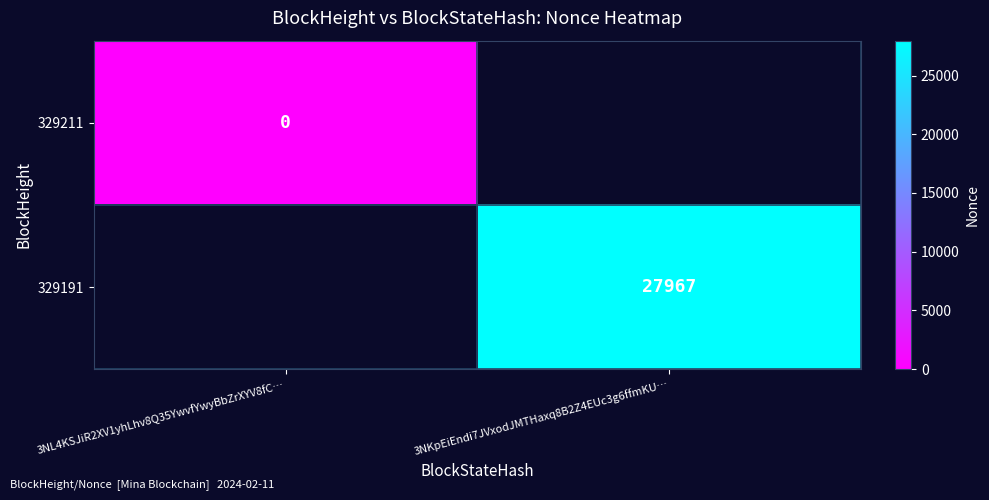

The 329191 series shows 48110 at 3NKpEiEndi7JVxodJMTHaxq8B2Z4EUc3g6ffmKU…. True or false?

False